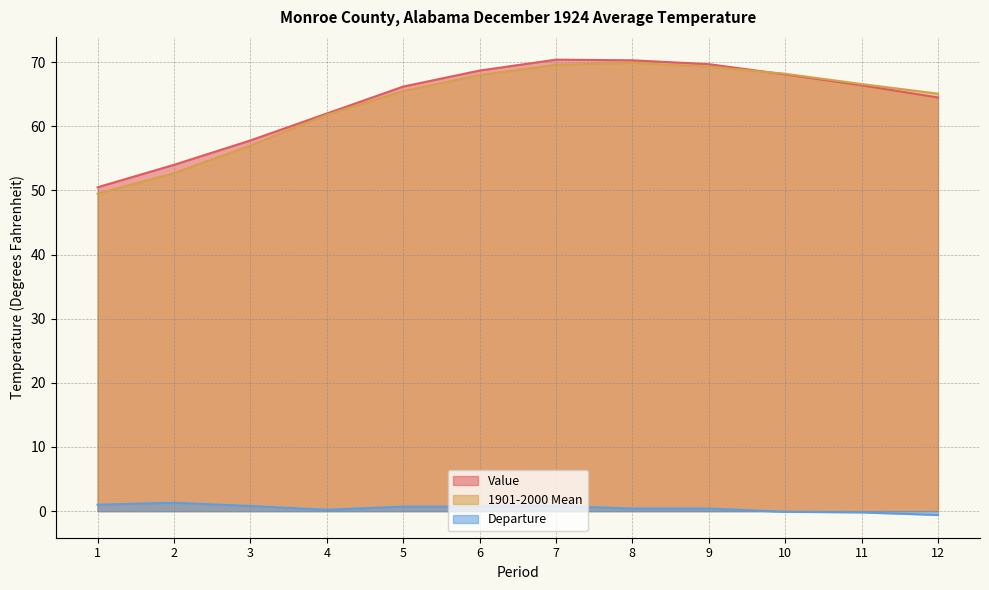

At how many categories does at least one series exceed 3?

12